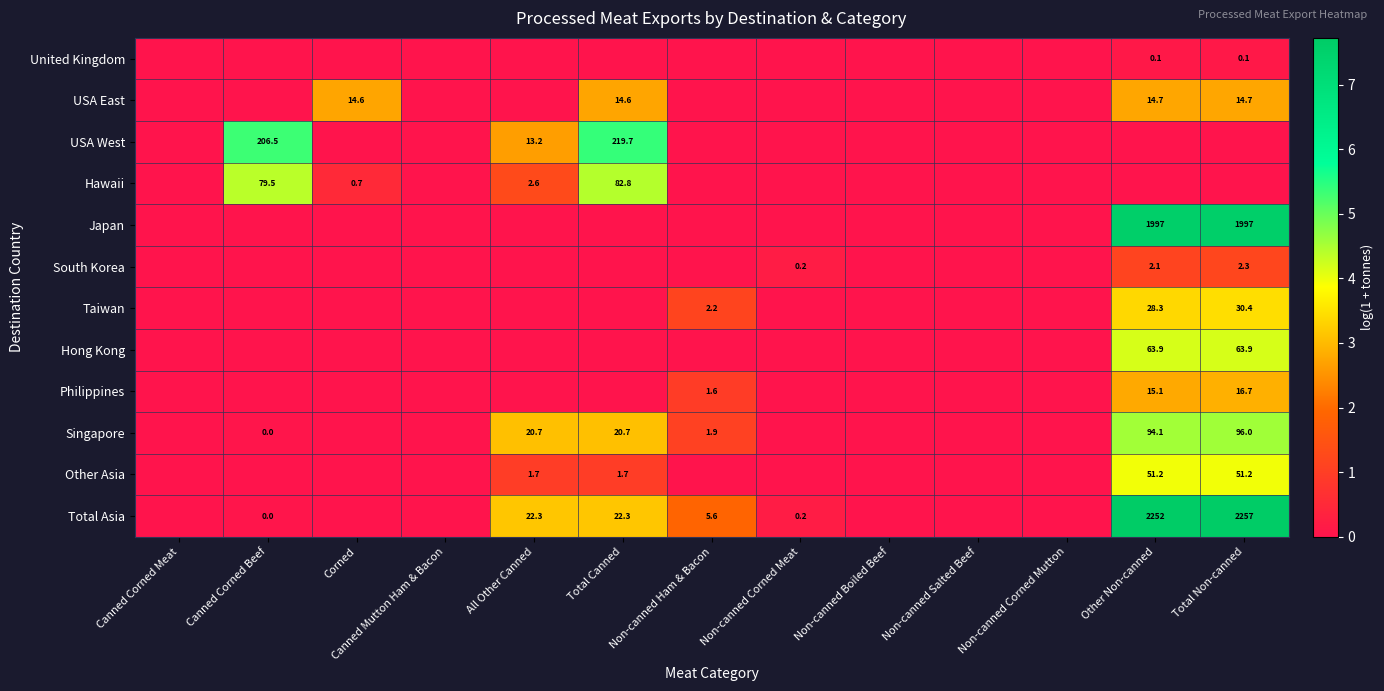

At how many categories does at least one series exceed 1?

7